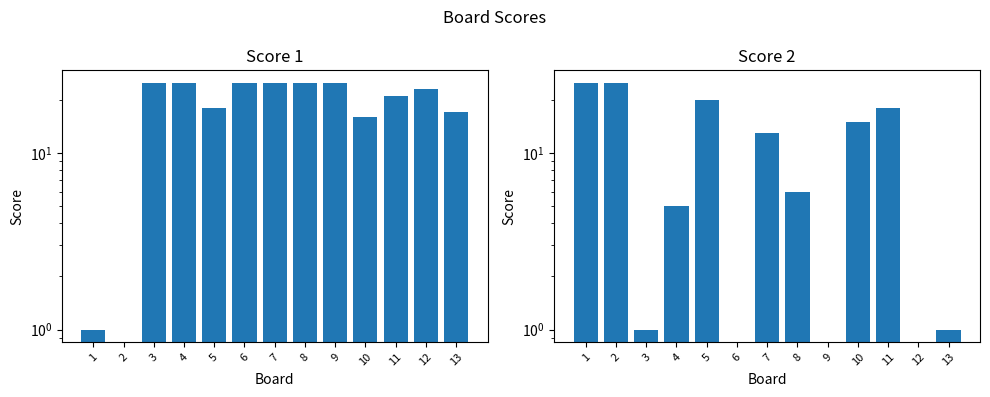

Reading left to right, extract all data points from this chart.

Score 1: 1	0	25	25	18	25	25	25	25	16	21	23	17
Score 2: 25	25	1	5	20	0	13	6	0	15	18	0	1